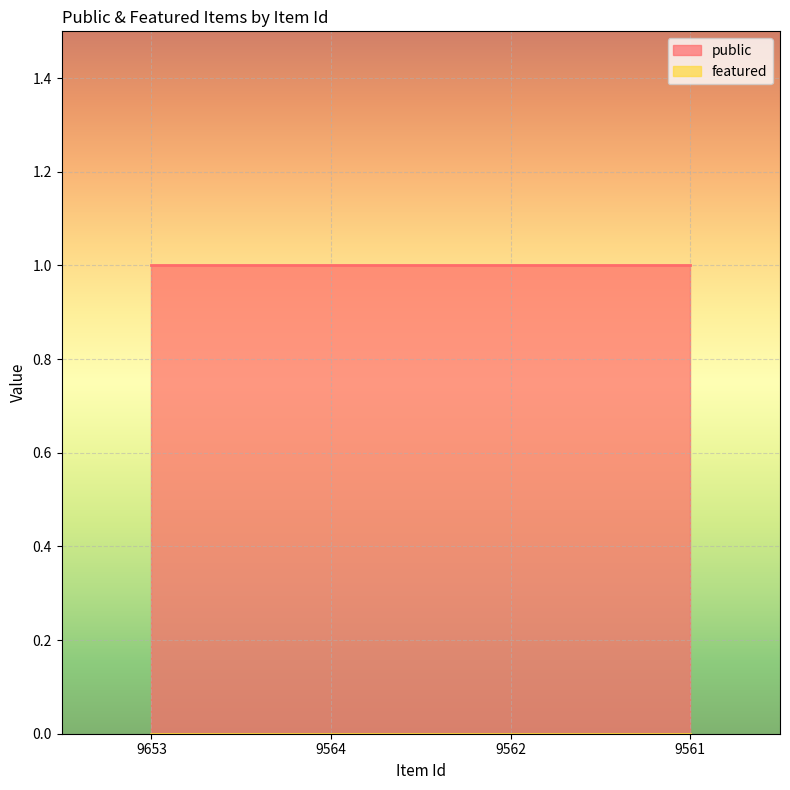

At which label is featured closest to 0?

9653